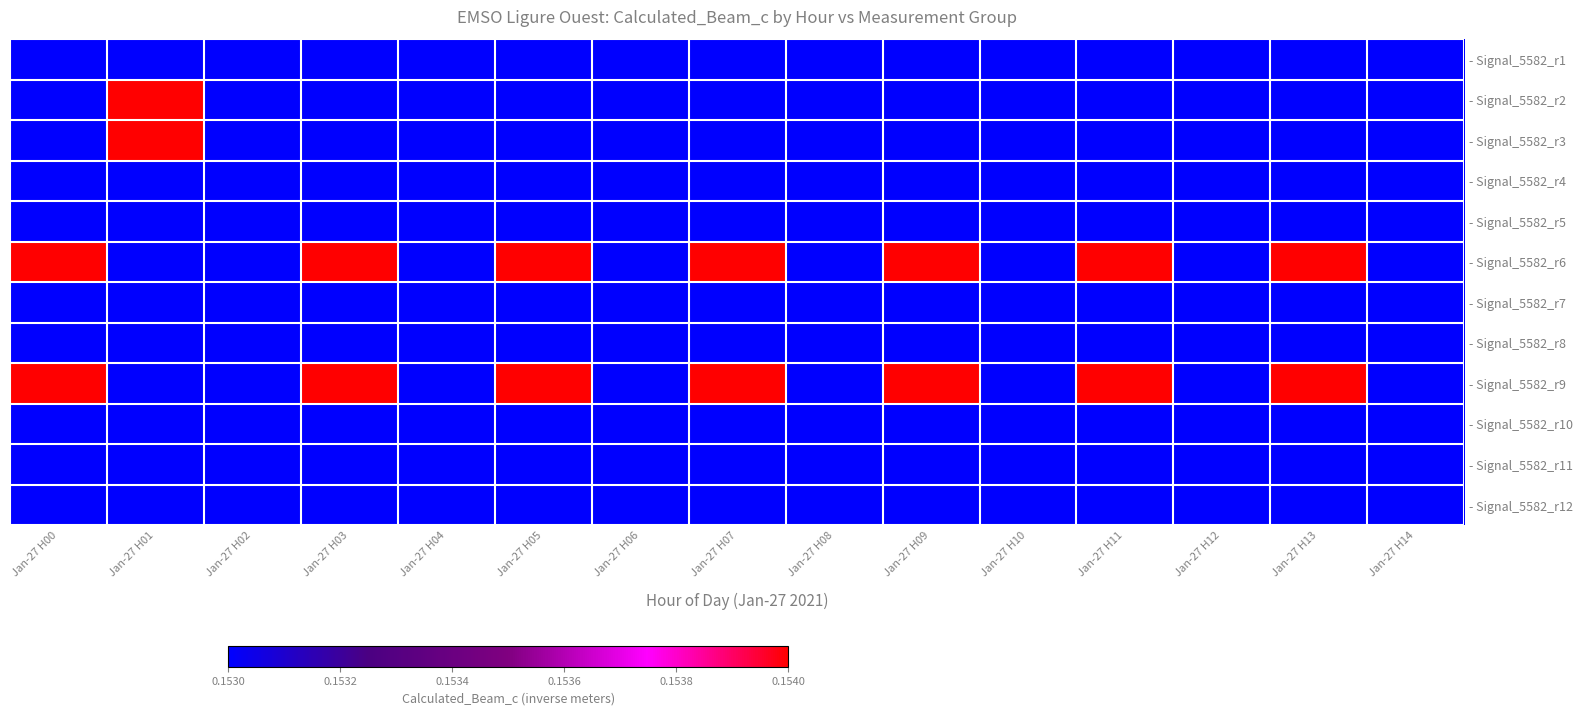

Reading left to right, list all the values displayed in this chart.

- Signal_5582_r1: Jan-27 H00=0.2	Jan-27 H01=0.2	Jan-27 H02=0.2	Jan-27 H03=0.2	Jan-27 H04=0.2	Jan-27 H05=0.2	Jan-27 H06=0.2	Jan-27 H07=0.2	Jan-27 H08=0.2	Jan-27 H09=0.2	Jan-27 H10=0.2	Jan-27 H11=0.2	Jan-27 H12=0.2	Jan-27 H13=0.2	Jan-27 H14=0.2
- Signal_5582_r2: Jan-27 H00=0.2	Jan-27 H01=0.2	Jan-27 H02=0.2	Jan-27 H03=0.2	Jan-27 H04=0.2	Jan-27 H05=0.2	Jan-27 H06=0.2	Jan-27 H07=0.2	Jan-27 H08=0.2	Jan-27 H09=0.2	Jan-27 H10=0.2	Jan-27 H11=0.2	Jan-27 H12=0.2	Jan-27 H13=0.2	Jan-27 H14=0.2
- Signal_5582_r3: Jan-27 H00=0.2	Jan-27 H01=0.2	Jan-27 H02=0.2	Jan-27 H03=0.2	Jan-27 H04=0.2	Jan-27 H05=0.2	Jan-27 H06=0.2	Jan-27 H07=0.2	Jan-27 H08=0.2	Jan-27 H09=0.2	Jan-27 H10=0.2	Jan-27 H11=0.2	Jan-27 H12=0.2	Jan-27 H13=0.2	Jan-27 H14=0.2
- Signal_5582_r4: Jan-27 H00=0.2	Jan-27 H01=0.2	Jan-27 H02=0.2	Jan-27 H03=0.2	Jan-27 H04=0.2	Jan-27 H05=0.2	Jan-27 H06=0.2	Jan-27 H07=0.2	Jan-27 H08=0.2	Jan-27 H09=0.2	Jan-27 H10=0.2	Jan-27 H11=0.2	Jan-27 H12=0.2	Jan-27 H13=0.2	Jan-27 H14=0.2
- Signal_5582_r5: Jan-27 H00=0.2	Jan-27 H01=0.2	Jan-27 H02=0.2	Jan-27 H03=0.2	Jan-27 H04=0.2	Jan-27 H05=0.2	Jan-27 H06=0.2	Jan-27 H07=0.2	Jan-27 H08=0.2	Jan-27 H09=0.2	Jan-27 H10=0.2	Jan-27 H11=0.2	Jan-27 H12=0.2	Jan-27 H13=0.2	Jan-27 H14=0.2
- Signal_5582_r6: Jan-27 H00=0.2	Jan-27 H01=0.2	Jan-27 H02=0.2	Jan-27 H03=0.2	Jan-27 H04=0.2	Jan-27 H05=0.2	Jan-27 H06=0.2	Jan-27 H07=0.2	Jan-27 H08=0.2	Jan-27 H09=0.2	Jan-27 H10=0.2	Jan-27 H11=0.2	Jan-27 H12=0.2	Jan-27 H13=0.2	Jan-27 H14=0.2
- Signal_5582_r7: Jan-27 H00=0.2	Jan-27 H01=0.2	Jan-27 H02=0.2	Jan-27 H03=0.2	Jan-27 H04=0.2	Jan-27 H05=0.2	Jan-27 H06=0.2	Jan-27 H07=0.2	Jan-27 H08=0.2	Jan-27 H09=0.2	Jan-27 H10=0.2	Jan-27 H11=0.2	Jan-27 H12=0.2	Jan-27 H13=0.2	Jan-27 H14=0.2
- Signal_5582_r8: Jan-27 H00=0.2	Jan-27 H01=0.2	Jan-27 H02=0.2	Jan-27 H03=0.2	Jan-27 H04=0.2	Jan-27 H05=0.2	Jan-27 H06=0.2	Jan-27 H07=0.2	Jan-27 H08=0.2	Jan-27 H09=0.2	Jan-27 H10=0.2	Jan-27 H11=0.2	Jan-27 H12=0.2	Jan-27 H13=0.2	Jan-27 H14=0.2
- Signal_5582_r9: Jan-27 H00=0.2	Jan-27 H01=0.2	Jan-27 H02=0.2	Jan-27 H03=0.2	Jan-27 H04=0.2	Jan-27 H05=0.2	Jan-27 H06=0.2	Jan-27 H07=0.2	Jan-27 H08=0.2	Jan-27 H09=0.2	Jan-27 H10=0.2	Jan-27 H11=0.2	Jan-27 H12=0.2	Jan-27 H13=0.2	Jan-27 H14=0.2
- Signal_5582_r10: Jan-27 H00=0.2	Jan-27 H01=0.2	Jan-27 H02=0.2	Jan-27 H03=0.2	Jan-27 H04=0.2	Jan-27 H05=0.2	Jan-27 H06=0.2	Jan-27 H07=0.2	Jan-27 H08=0.2	Jan-27 H09=0.2	Jan-27 H10=0.2	Jan-27 H11=0.2	Jan-27 H12=0.2	Jan-27 H13=0.2	Jan-27 H14=0.2
- Signal_5582_r11: Jan-27 H00=0.2	Jan-27 H01=0.2	Jan-27 H02=0.2	Jan-27 H03=0.2	Jan-27 H04=0.2	Jan-27 H05=0.2	Jan-27 H06=0.2	Jan-27 H07=0.2	Jan-27 H08=0.2	Jan-27 H09=0.2	Jan-27 H10=0.2	Jan-27 H11=0.2	Jan-27 H12=0.2	Jan-27 H13=0.2	Jan-27 H14=0.2
- Signal_5582_r12: Jan-27 H00=0.2	Jan-27 H01=0.2	Jan-27 H02=0.2	Jan-27 H03=0.2	Jan-27 H04=0.2	Jan-27 H05=0.2	Jan-27 H06=0.2	Jan-27 H07=0.2	Jan-27 H08=0.2	Jan-27 H09=0.2	Jan-27 H10=0.2	Jan-27 H11=0.2	Jan-27 H12=0.2	Jan-27 H13=0.2	Jan-27 H14=0.2